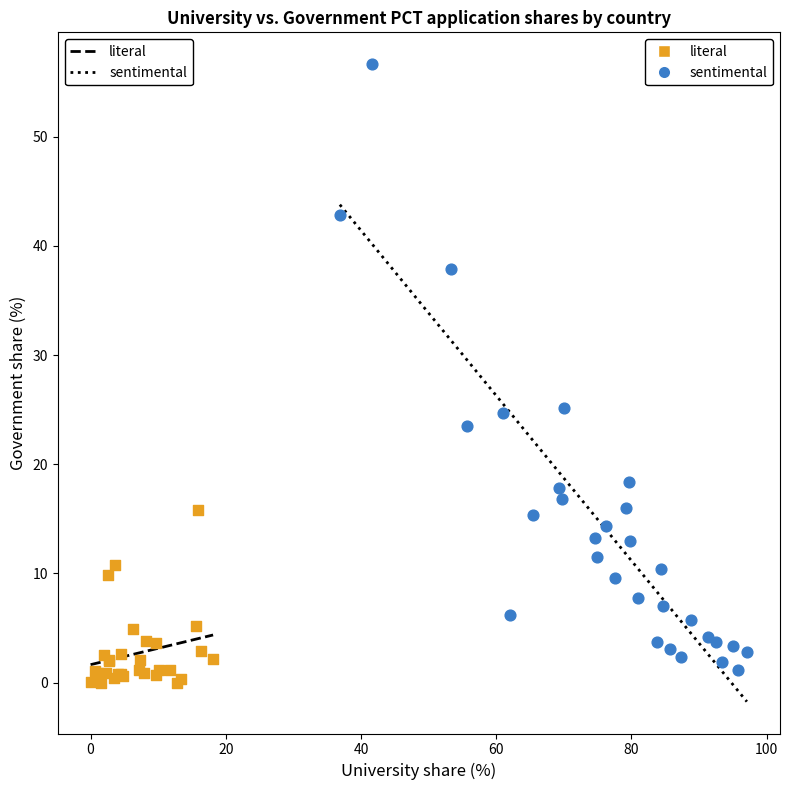

Which series has the largest Y range (max minus min)?

sentimental